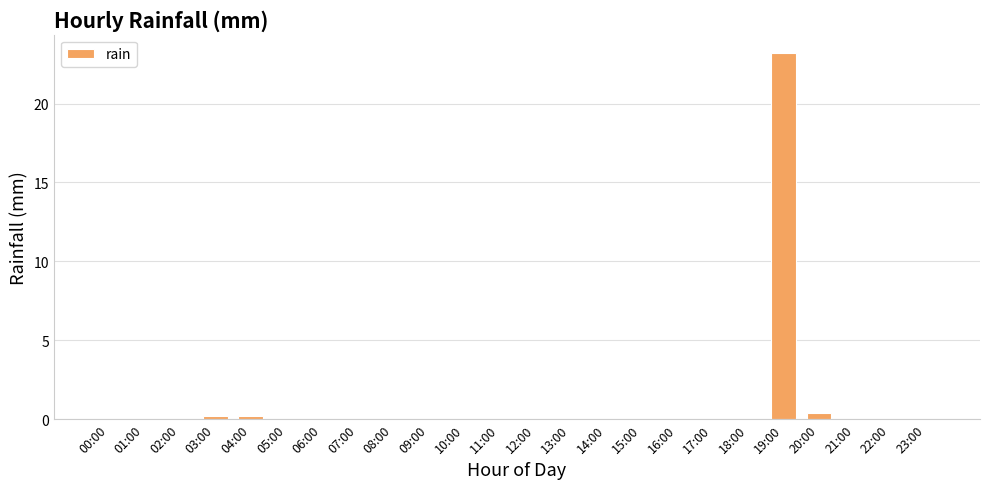

Are the bars horizontal?

No